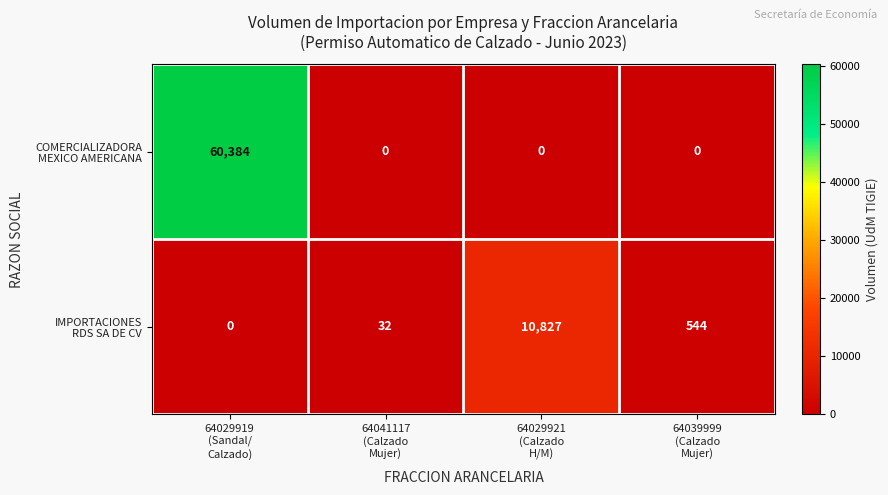

At which category is the sum across all series the highest?

64029919
(Sandal/
Calzado)